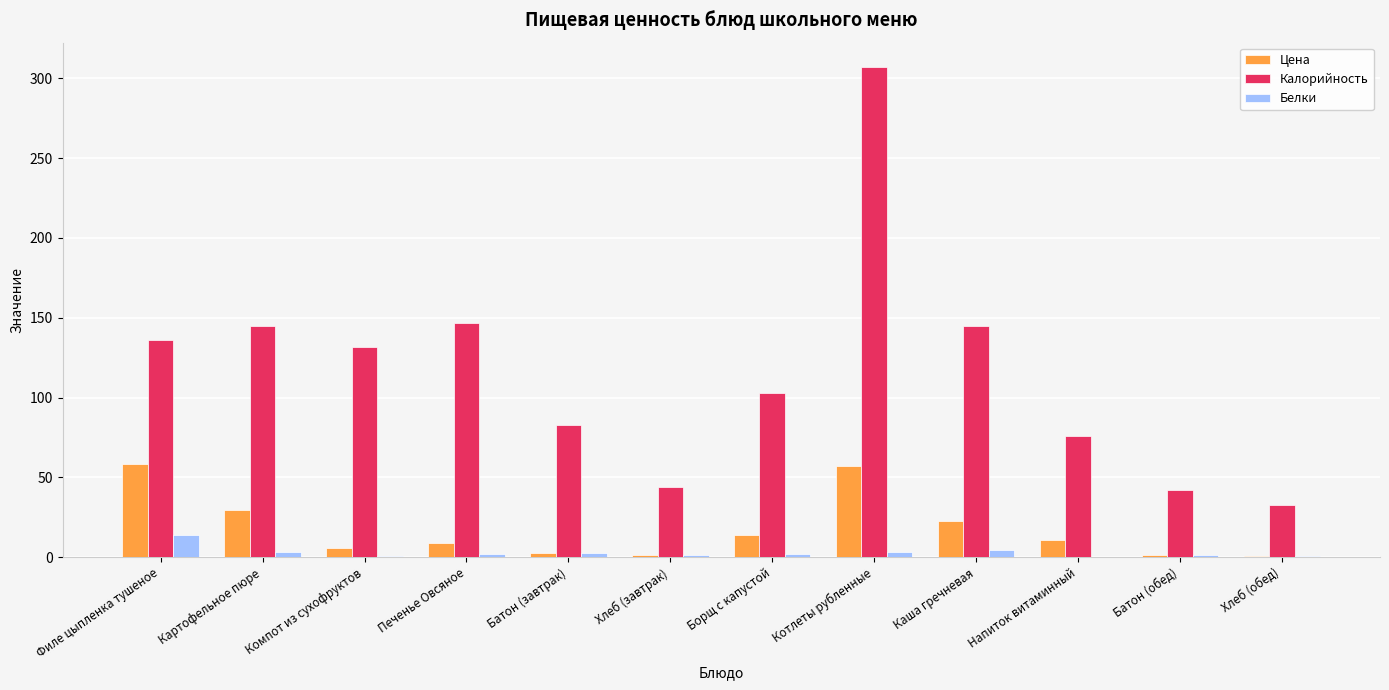

Between Компот из сухофруктов and Хлеб (завтрак), which series saw the biggest shift?

Калорийность